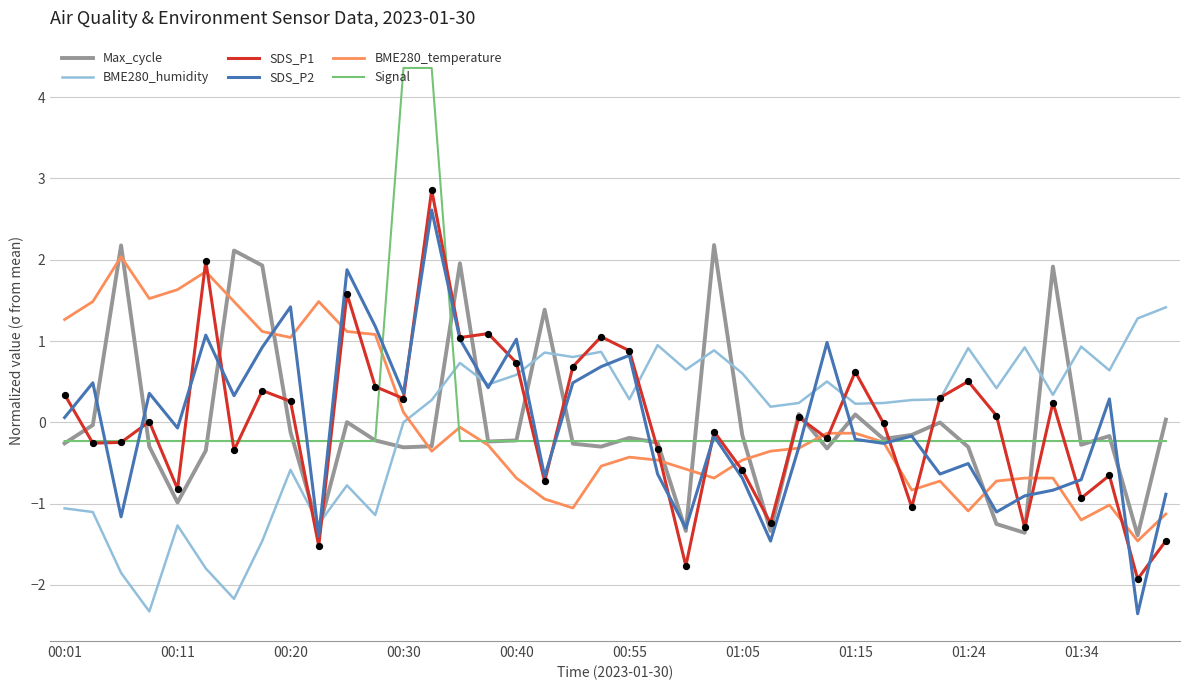

What is the maximum value shown in the chart?

4.4